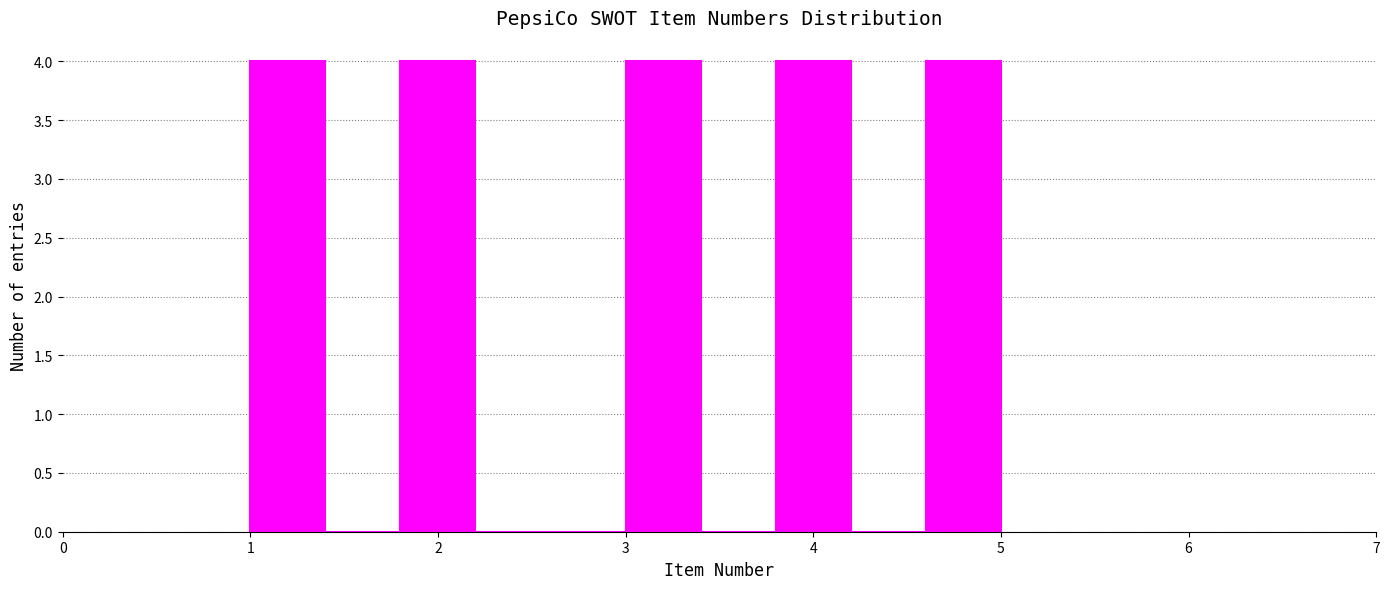

Reading left to right, list every bar in this chart as the range it spans on the x-axis followed by its height. The values are not printed on the chart, so give them approximately, as read against the axis.

1.0 to 1.4: 4
1.4 to 1.8: 0
1.8 to 2.2: 4
2.2 to 2.6: 0
2.6 to 3.0: 0
3.0 to 3.4: 4
3.4 to 3.8: 0
3.8 to 4.2: 4
4.2 to 4.6: 0
4.6 to 5.0: 4